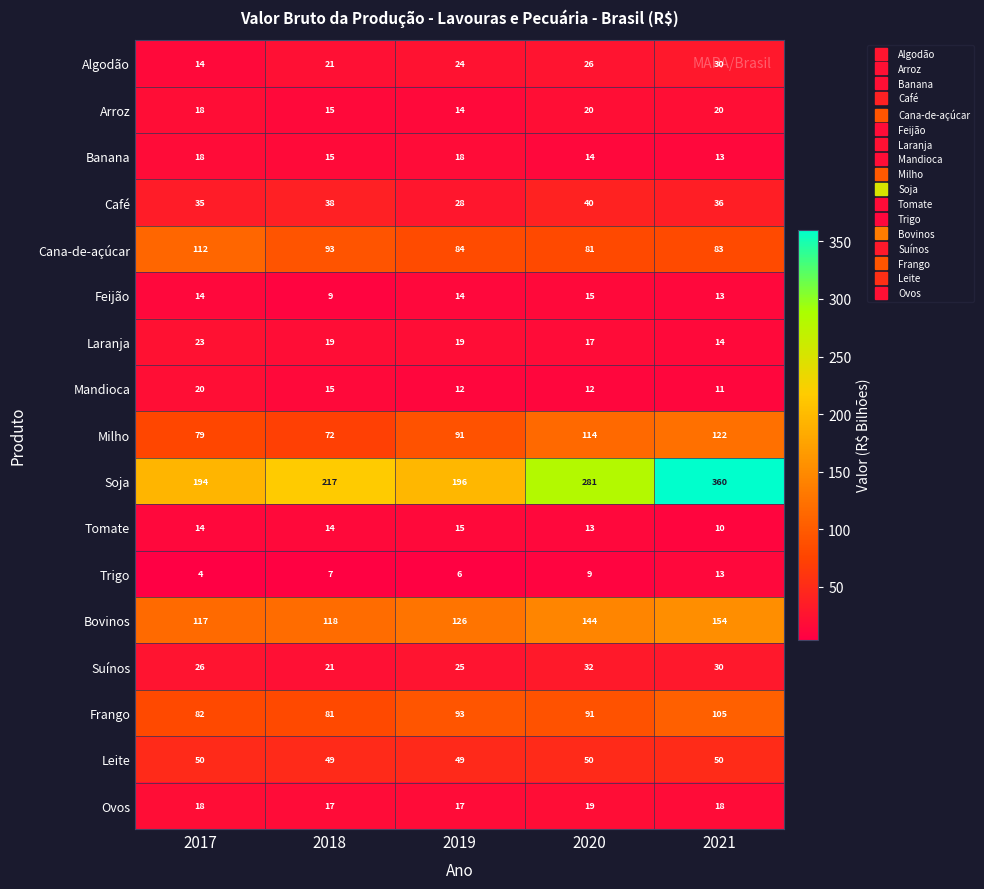

What is the difference between the Algodão values at 2020 and 2021?

4